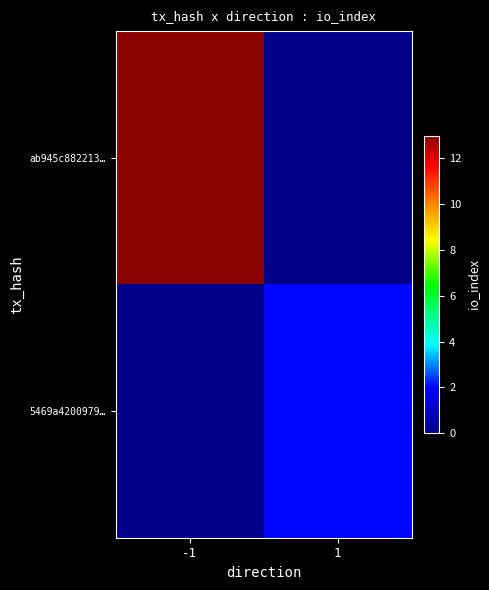

At how many categories does at least one series exceed 10?

1